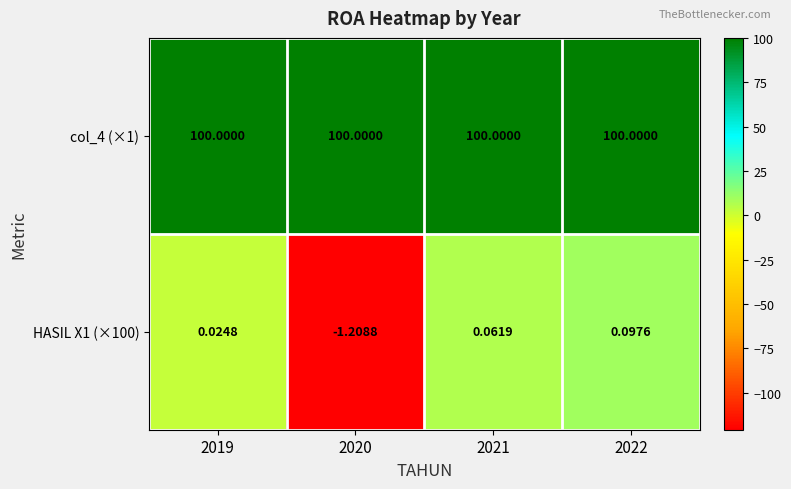

Which series has the widest spread of values?

HASIL X1 (×100)